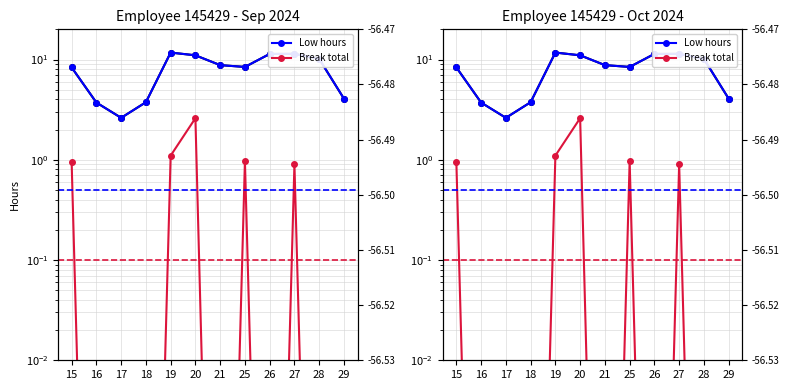

Reading left to right, extract all data points from this chart.

Low hours: 15=8.3	16=3.7	17=2.6	18=3.8	19=11.7	20=11.0	21=8.8	25=8.4	26=11.4	27=11.4	28=10.1	29=4.1
Break total: 15=0.9	16=0.0	17=0.0	18=0.0	19=1.1	20=2.6	21=0.0	25=1.0	26=0.0	27=0.9	28=0.0	29=0.0